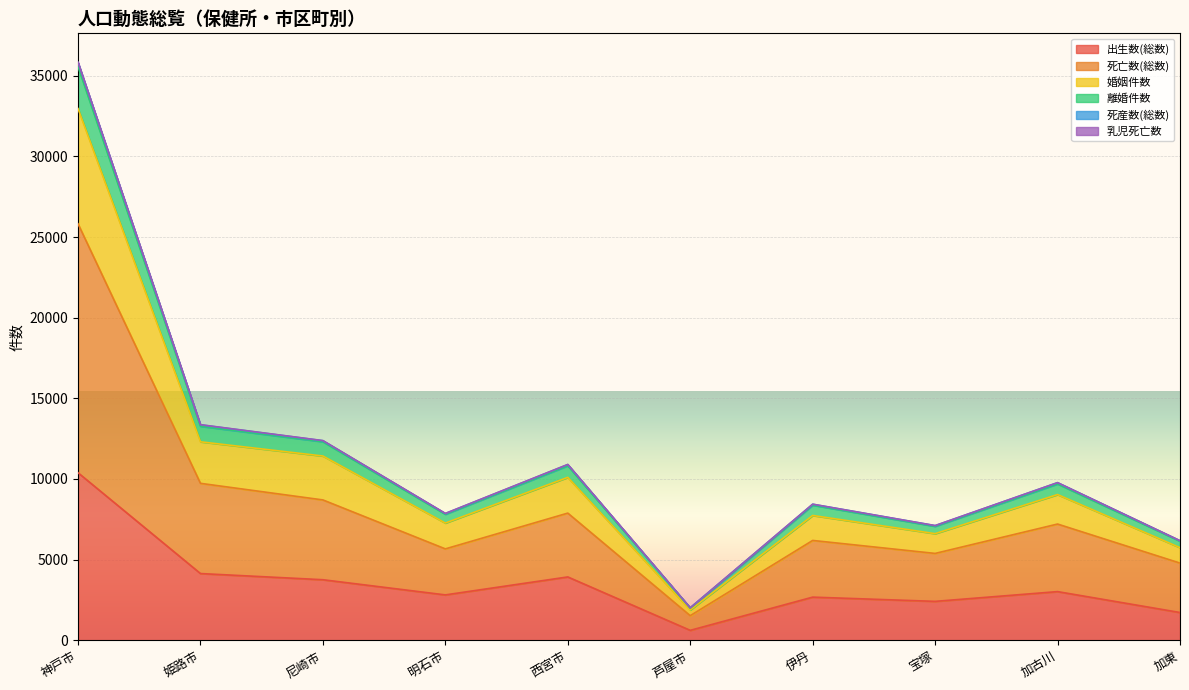

Rank the categories by 死産数(総数) value from lowest to highest.

芦屋市, 加東, 宝塚, 明石市, 伊丹, 加古川, 西宮市, 尼崎市, 姫路市, 神戸市